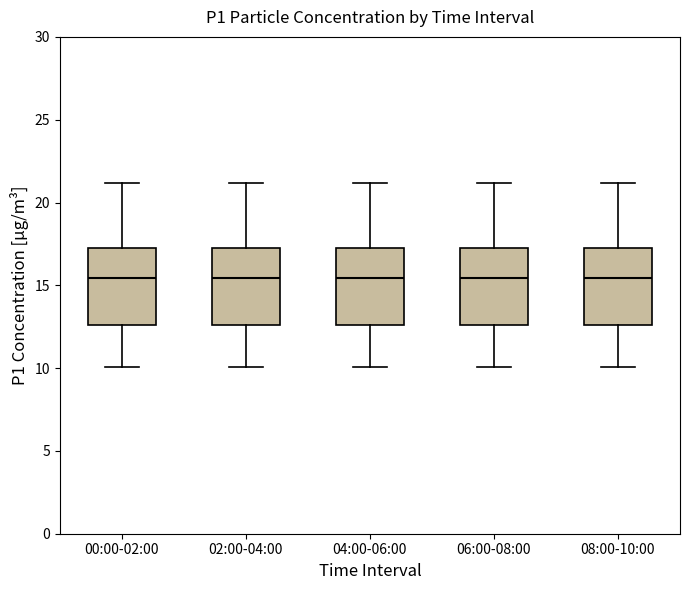

Reading left to right, read every box against the y-axis: the position of its median line, the range the box covers, and the ends of its whiskers. The values are not printed on the chart, so give them approximately, as read against the axis.

00:00-02:00: median 15.5, box 12.5 to 17.0, whiskers 10.0 to 21.0
02:00-04:00: median 15.5, box 12.5 to 17.0, whiskers 10.0 to 21.0
04:00-06:00: median 15.5, box 12.5 to 17.0, whiskers 10.0 to 21.0
06:00-08:00: median 15.5, box 12.5 to 17.0, whiskers 10.0 to 21.0
08:00-10:00: median 15.5, box 12.5 to 17.0, whiskers 10.0 to 21.0